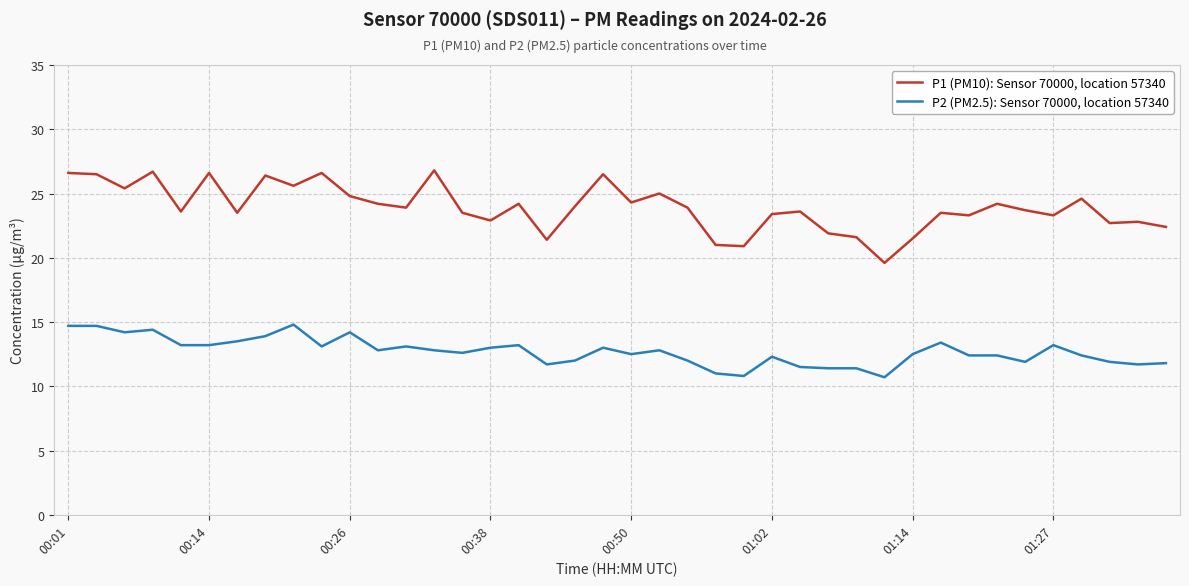

What is the difference between the maximum and minimum values in the P2 (PM2.5): Sensor 70000, location 57340 series?

4.1